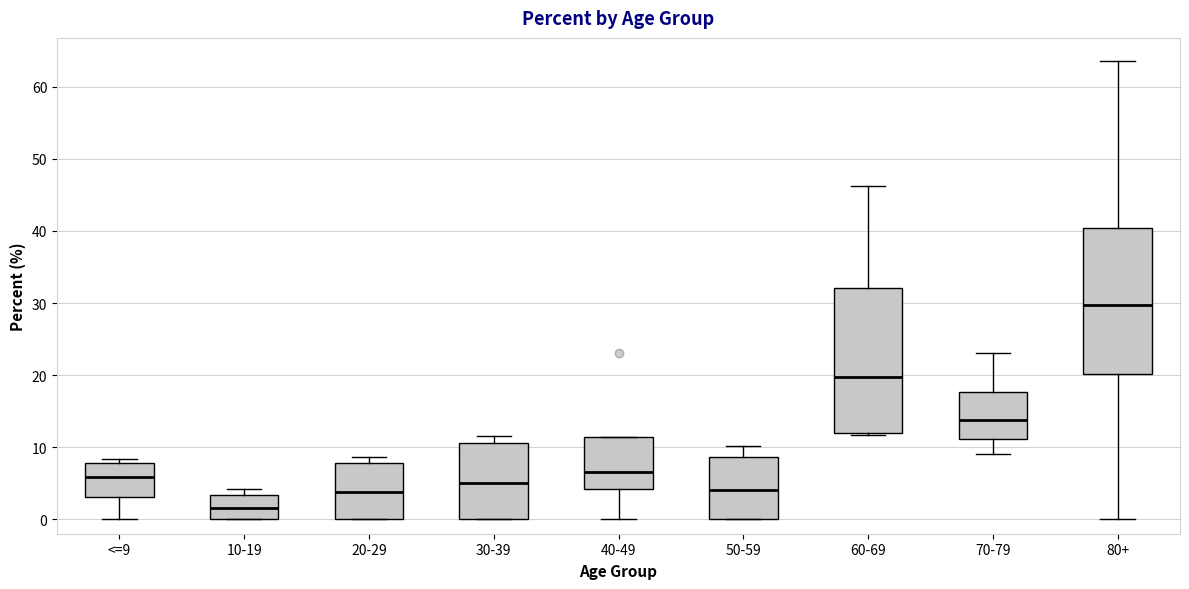

Where does the median line of the box for 70-79 sit on the y-axis? The values are not printed on the chart, so give them approximately, as read against the axis.

14